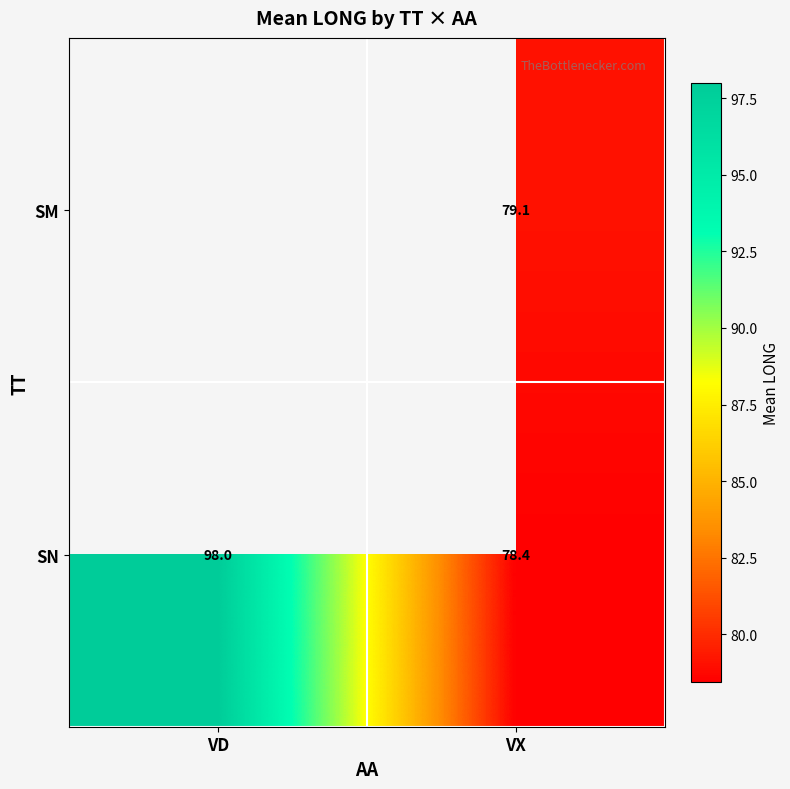

What is the difference between the highest and lowest values at VX?

0.7